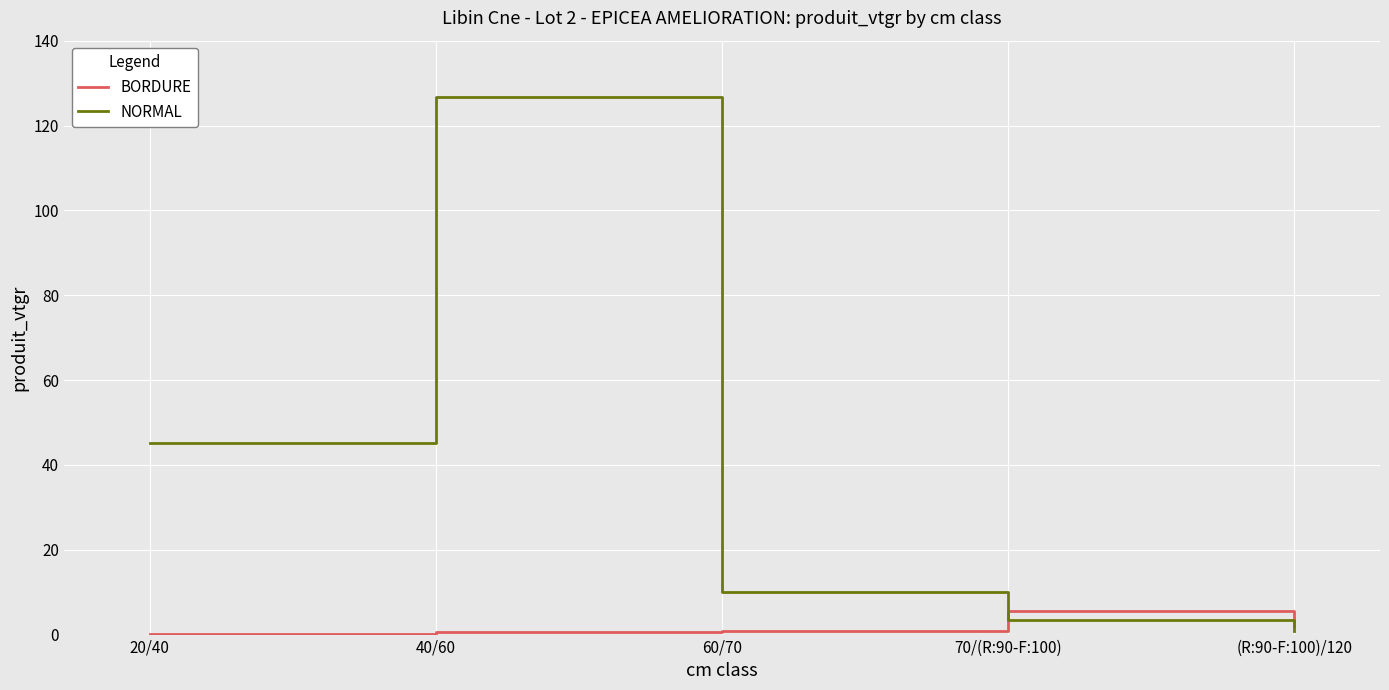

Which series has the largest range (max minus min)?

NORMAL